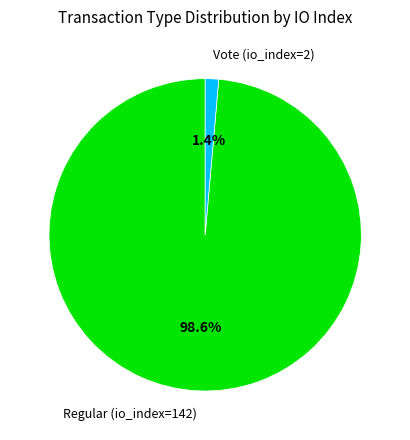

To the nearest percent, what is the average slice percentage?

50%